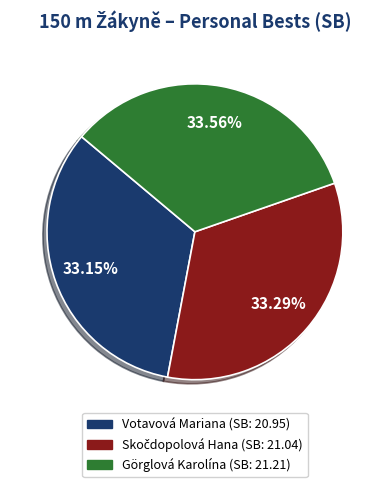

How many segments does this pie chart have?

3